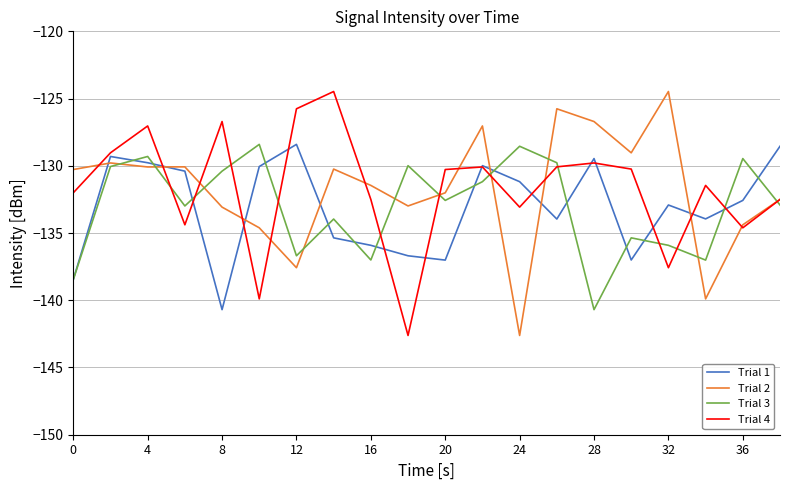

What is the maximum value shown in the chart?

-124.5